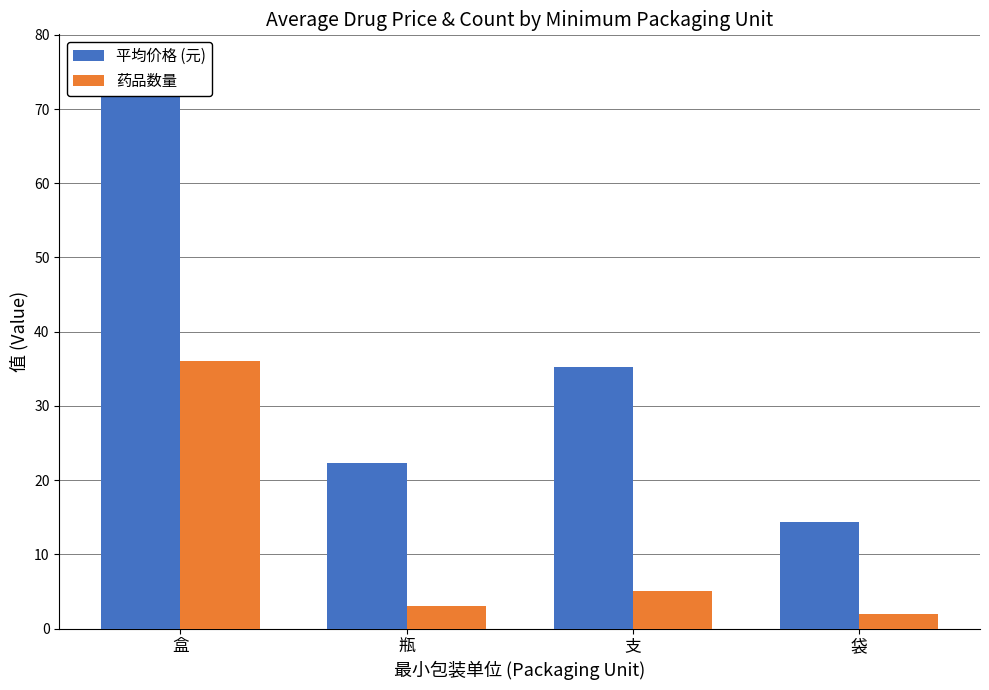

Is it true that 药品数量 equals 5.0 at 支?

True